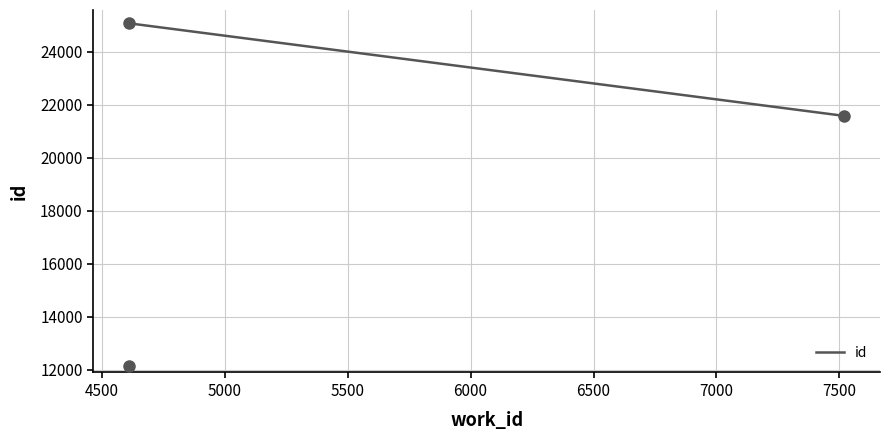

Is it true that the value at 4610 is 25069?

True